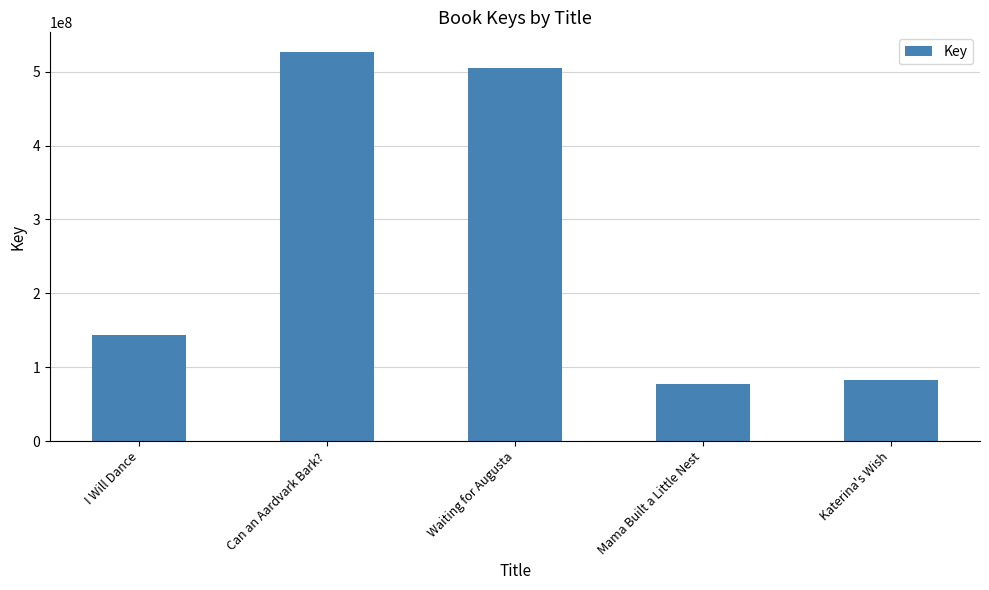

What is the label of the 2nd bar from the right?

Mama Built a Little Nest